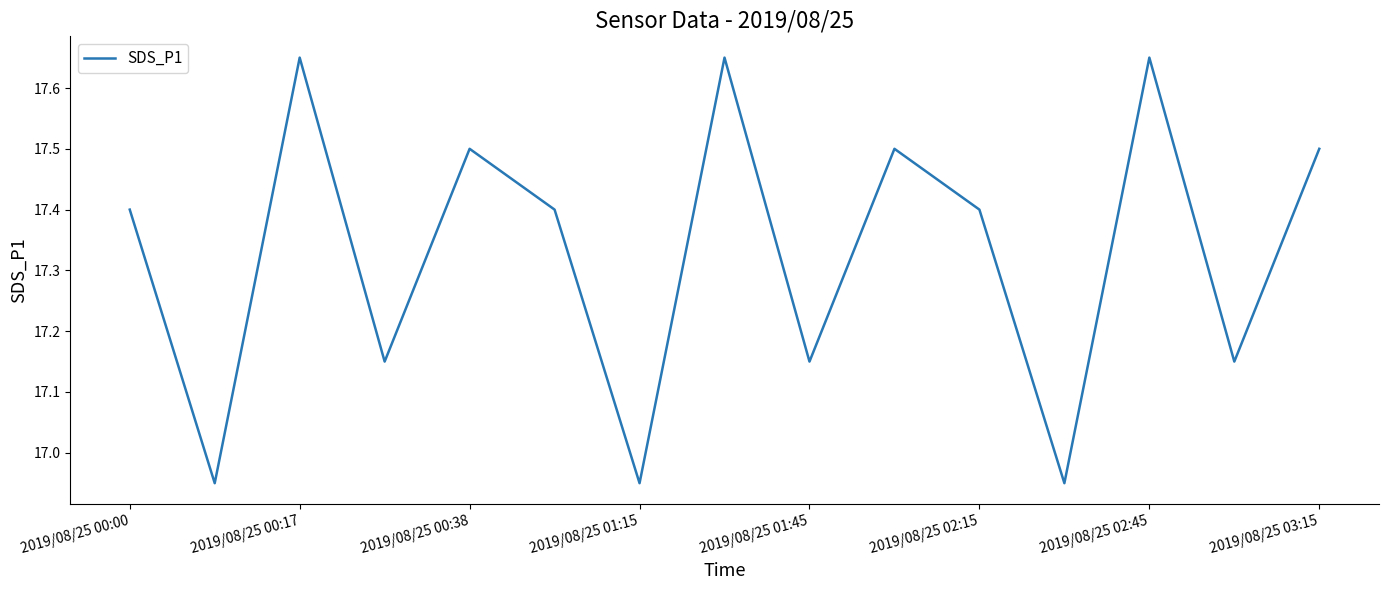

At which category does the data reach its first local peak?

2019/08/25 00:17